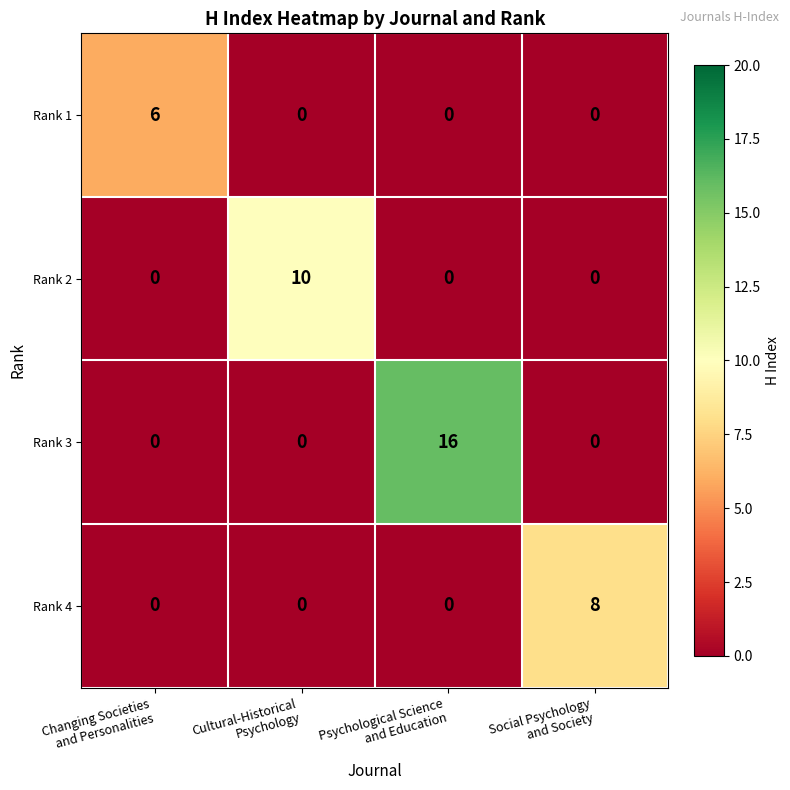

What is the highest value of the Rank 3 series?

16